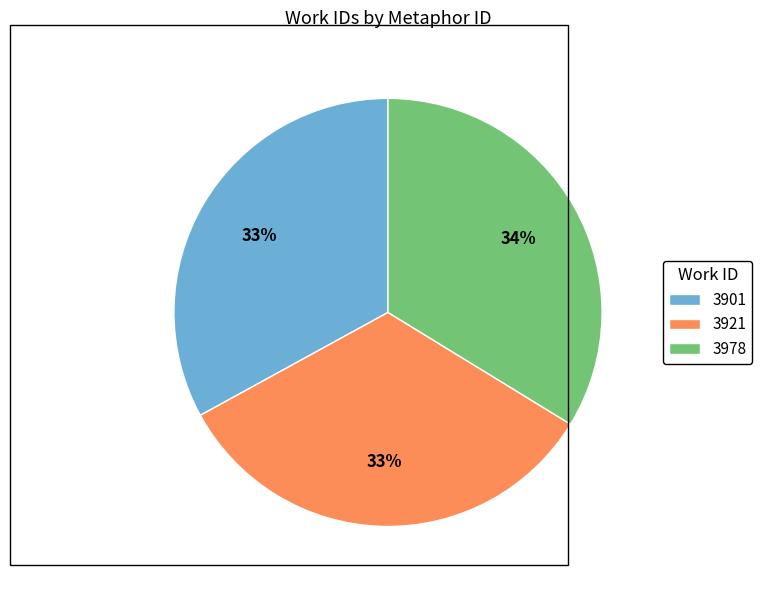

To the nearest percent, what is the difference between the 3901 and 3978 slice percentages?

1%